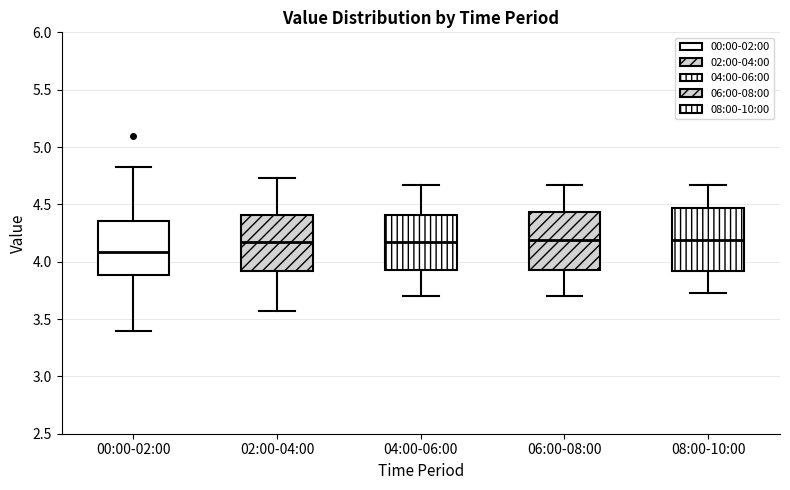

Reading left to right, read every box against the y-axis: the position of its median line, the range the box covers, and the ends of its whiskers. The values are not printed on the chart, so give them approximately, as read against the axis.

00:00-02:00: median 4.10, box 3.90 to 4.35, whiskers 3.40 to 4.85
02:00-04:00: median 4.15, box 3.90 to 4.40, whiskers 3.55 to 4.75
04:00-06:00: median 4.15, box 3.95 to 4.40, whiskers 3.70 to 4.65
06:00-08:00: median 4.20, box 3.95 to 4.45, whiskers 3.70 to 4.65
08:00-10:00: median 4.20, box 3.90 to 4.45, whiskers 3.75 to 4.65